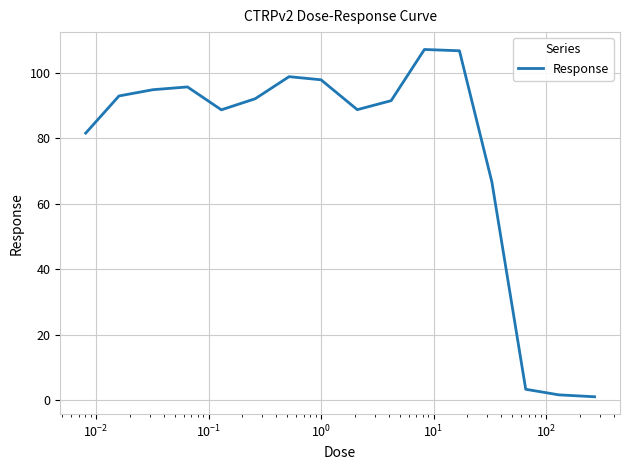

What is the greatest value displayed?

107.2